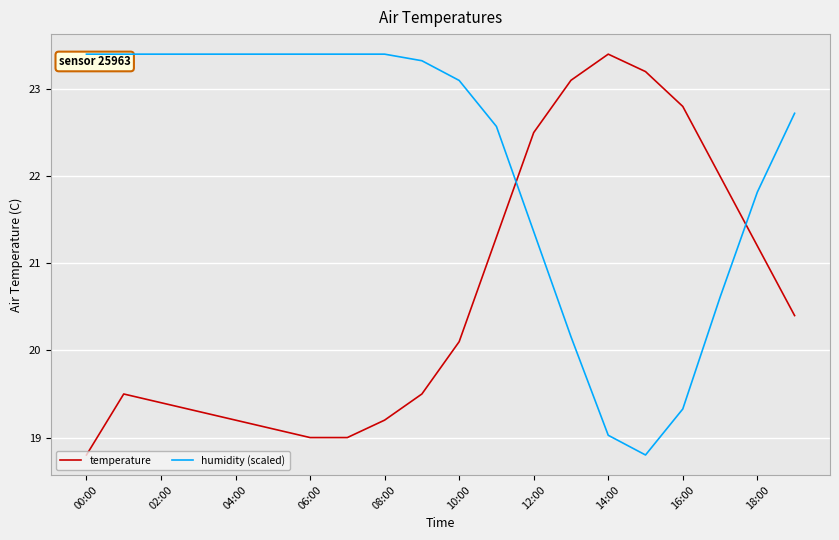

After their last crossing, which series has the higher values: humidity (scaled) or temperature?

humidity (scaled)